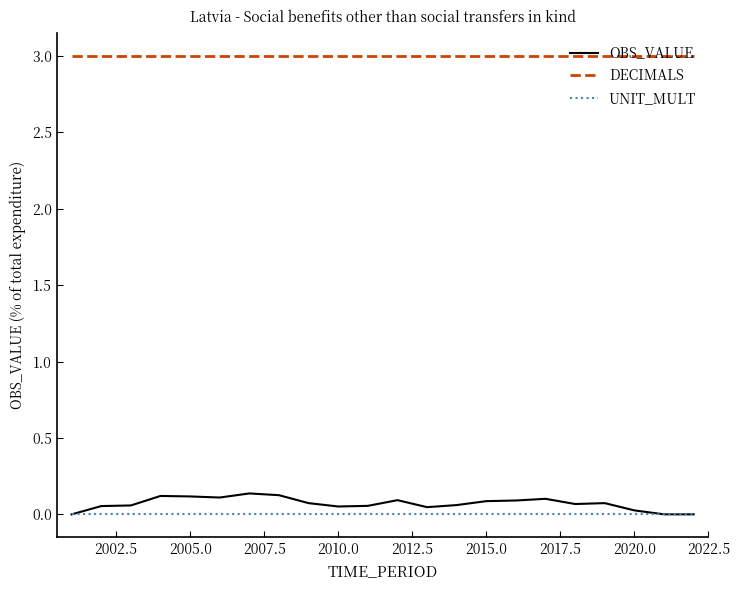

Which series has the largest total across all categories?

DECIMALS